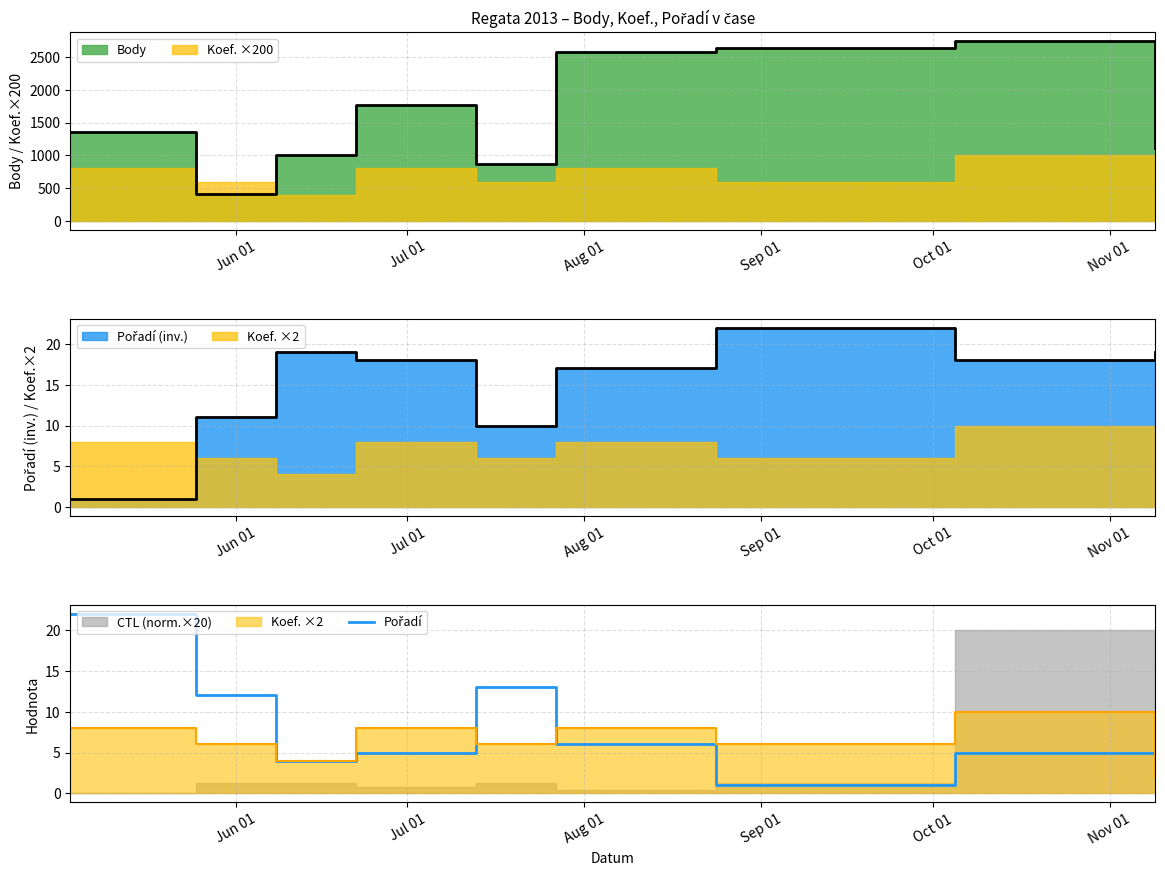

Does the chart have visible grid lines?

Yes